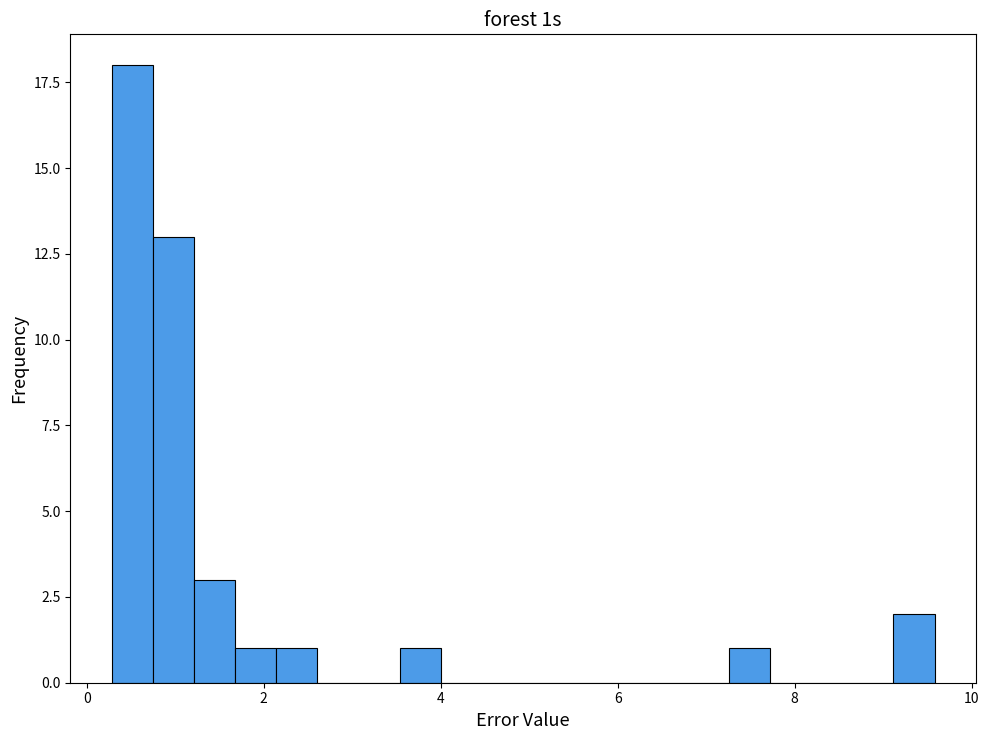

Around what value on the x-axis is the tallest bar? Give the approximate position of its centre, as read against the axis.

0.6